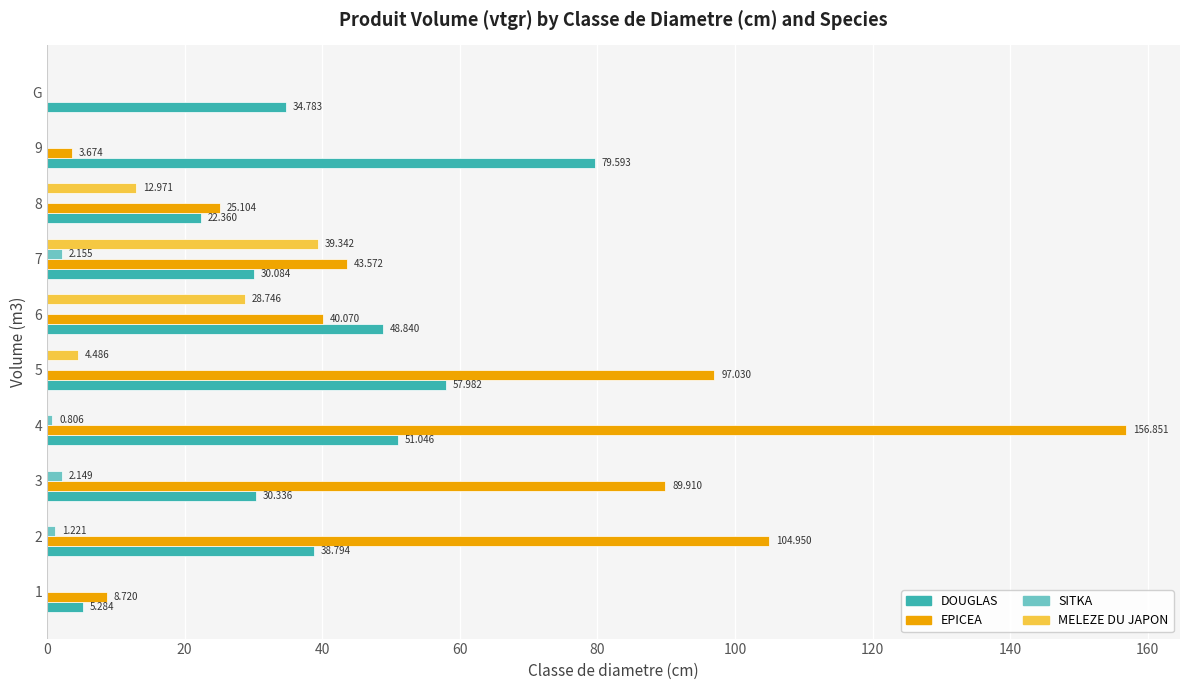

How many values in the DOUGLAS series exceed 38?

5